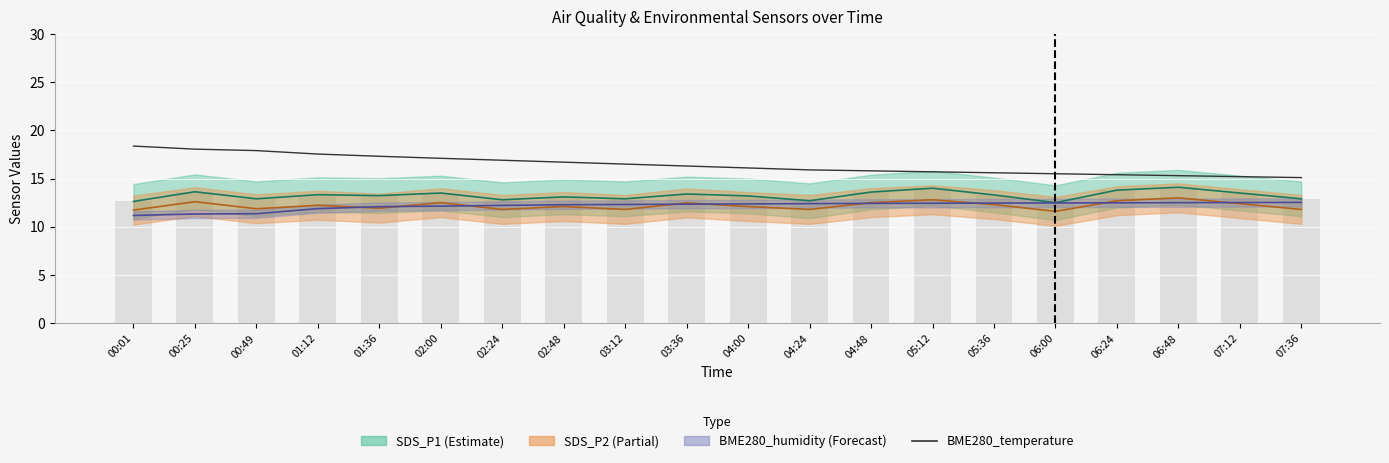

What is the difference between the second highest and minimum values?

3.0